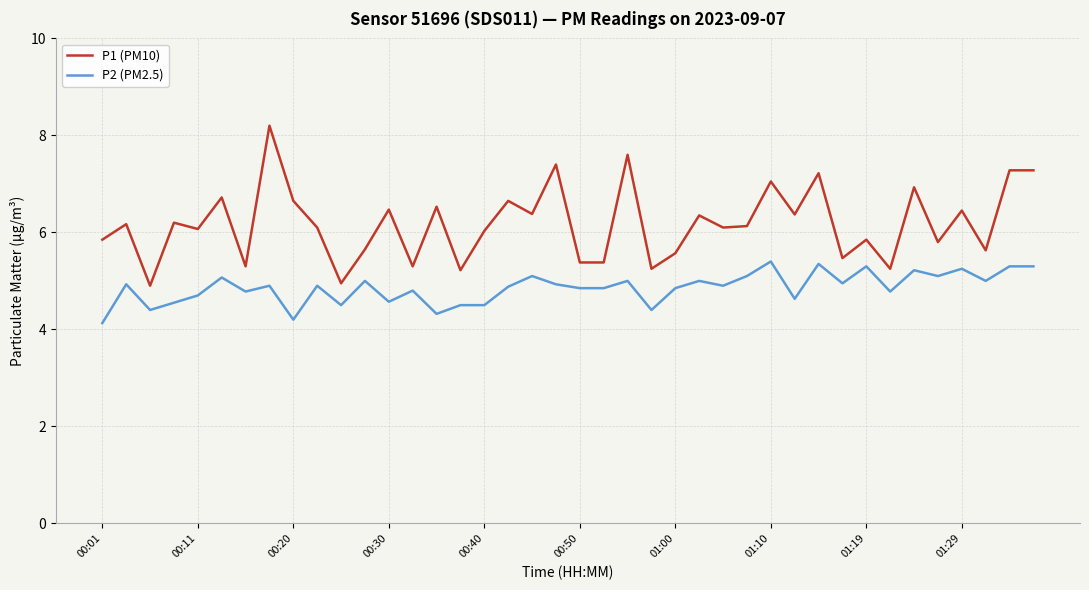

List the series in order of their overall mean, lowest first.

P2 (PM2.5), P1 (PM10)